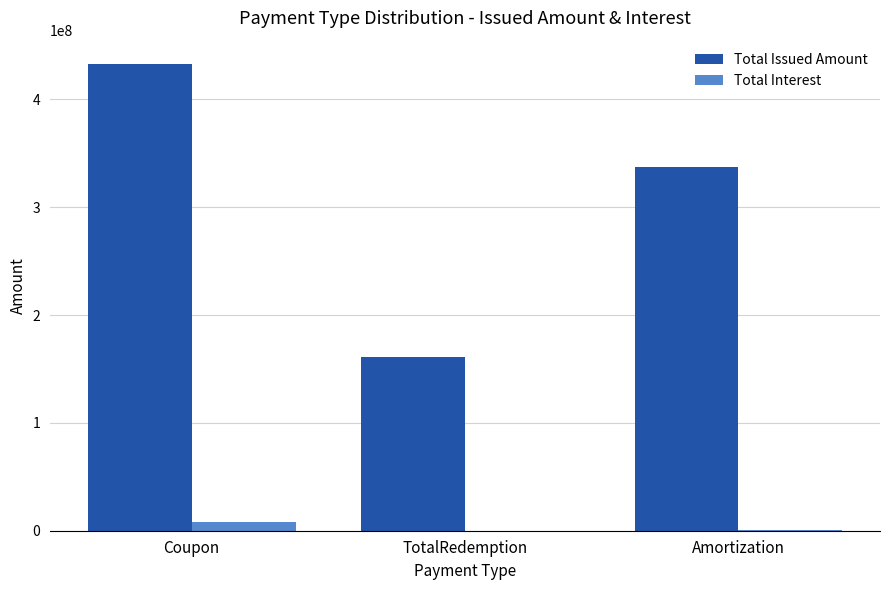

Does the chart contain stacked bars?

No